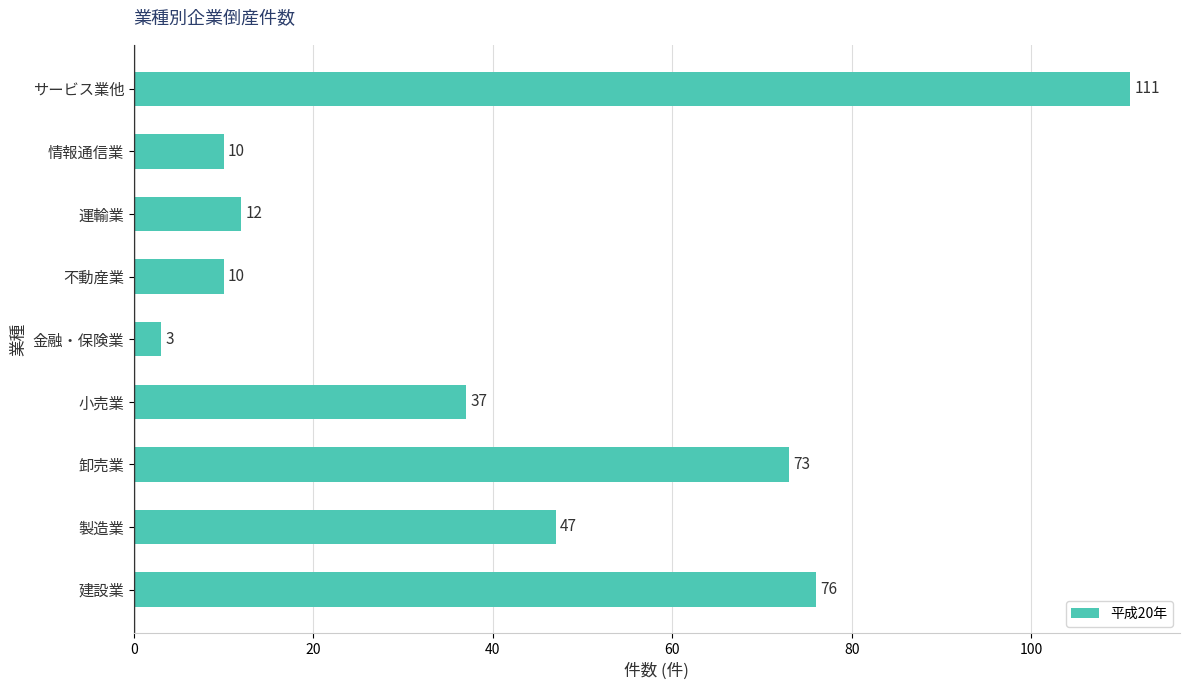

True or false: the data shows 76 at 建設業.

True